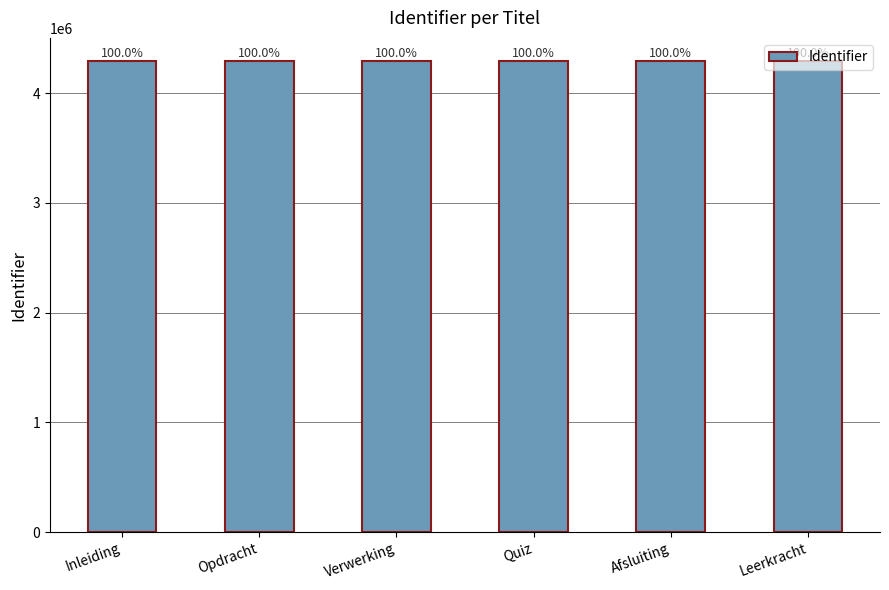

True or false: the data shows 1198549 at Afsluiting.

False